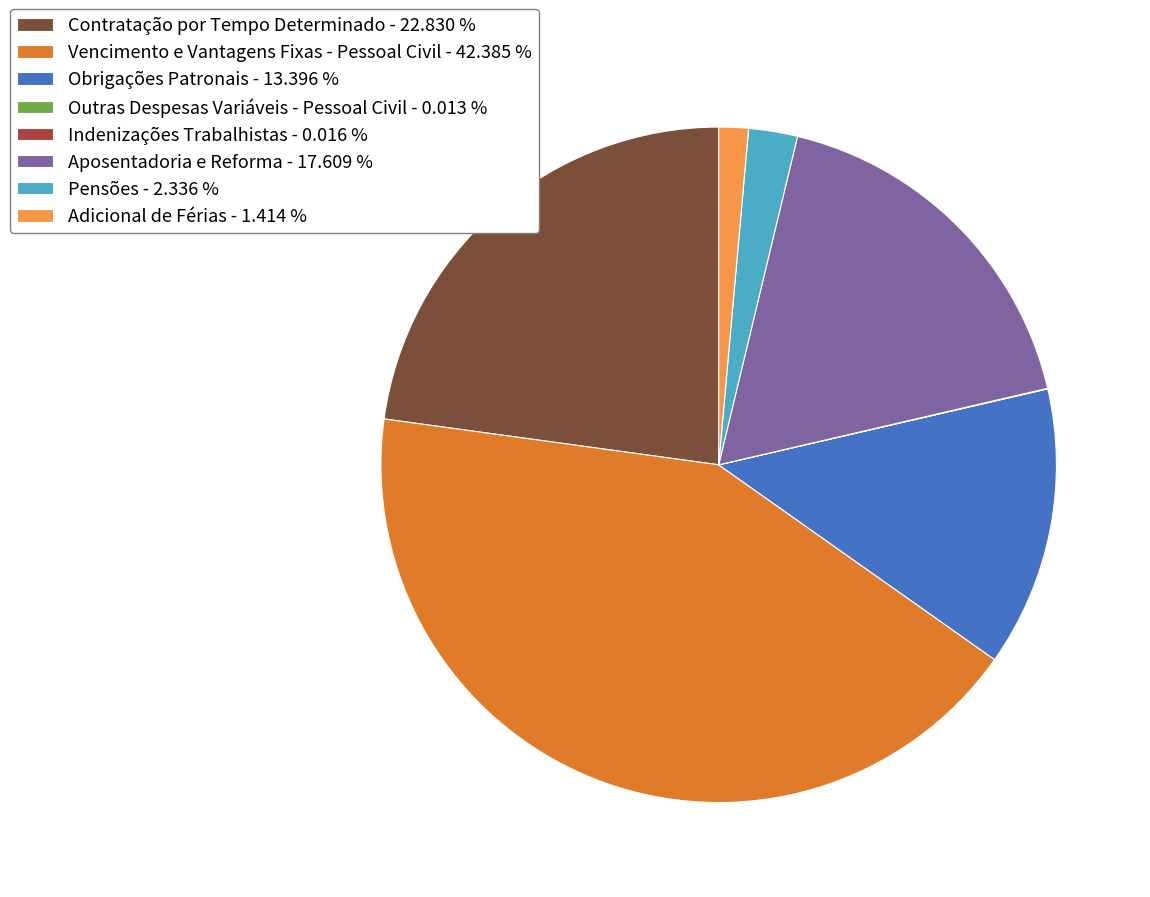

Which has a higher value, Aposentadoria e Reforma - 17.609 % or Contratação por Tempo Determinado - 22.830 %?

Contratação por Tempo Determinado - 22.830 %